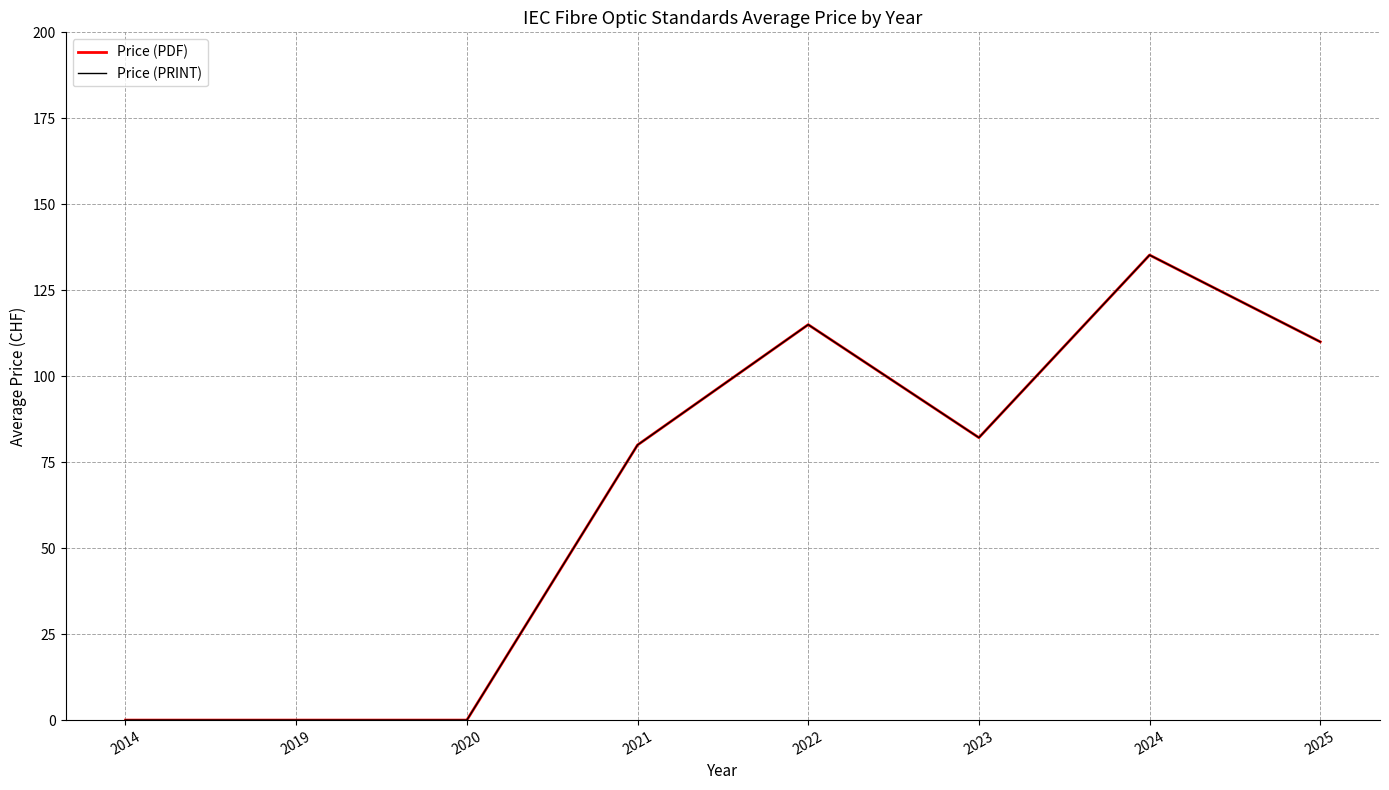

Does the chart have visible grid lines?

Yes